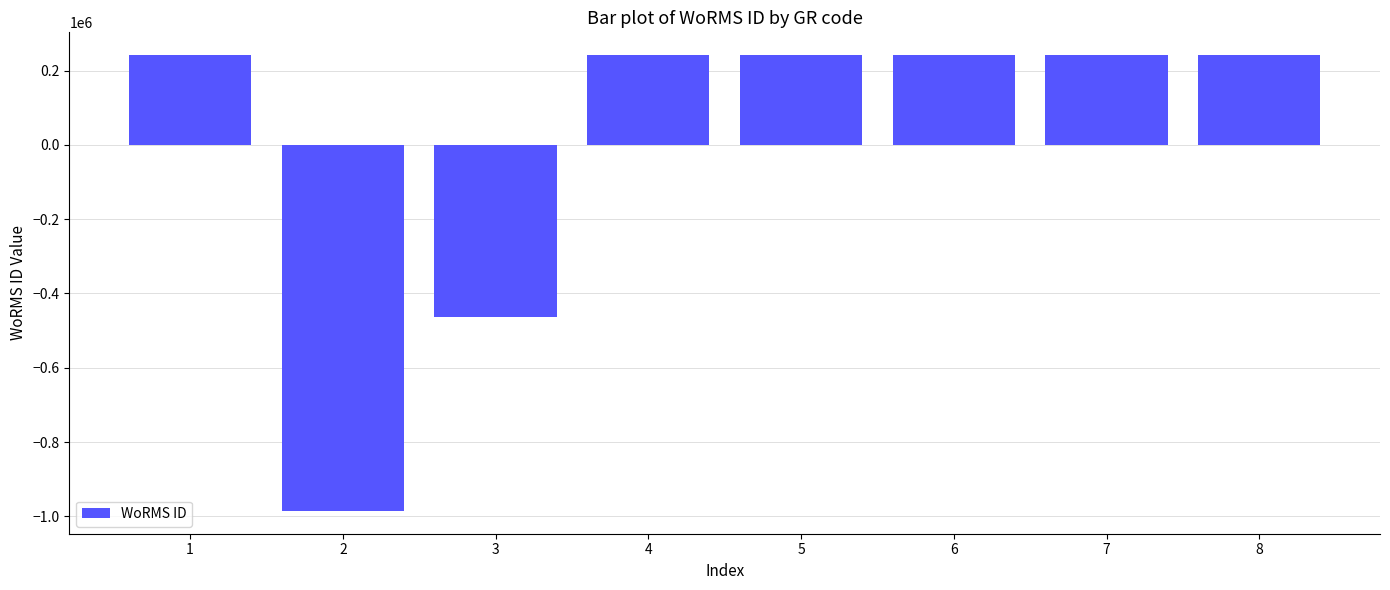

What is the value of the 4th bar from the left?

241439.5